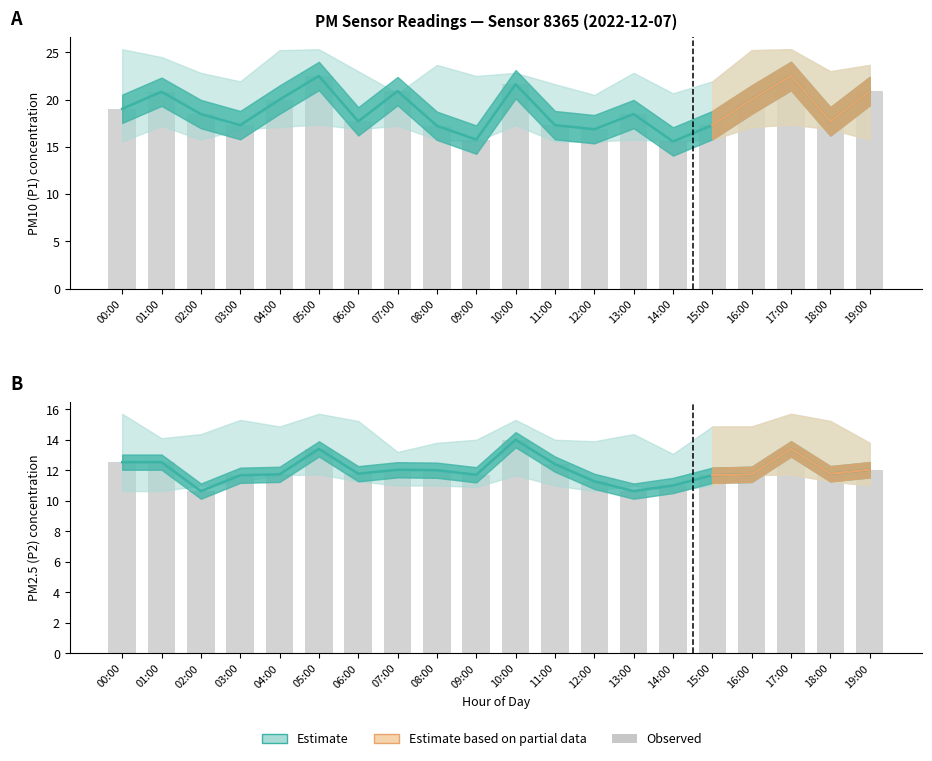

At which label is P1_lower closest to 16?

02:00